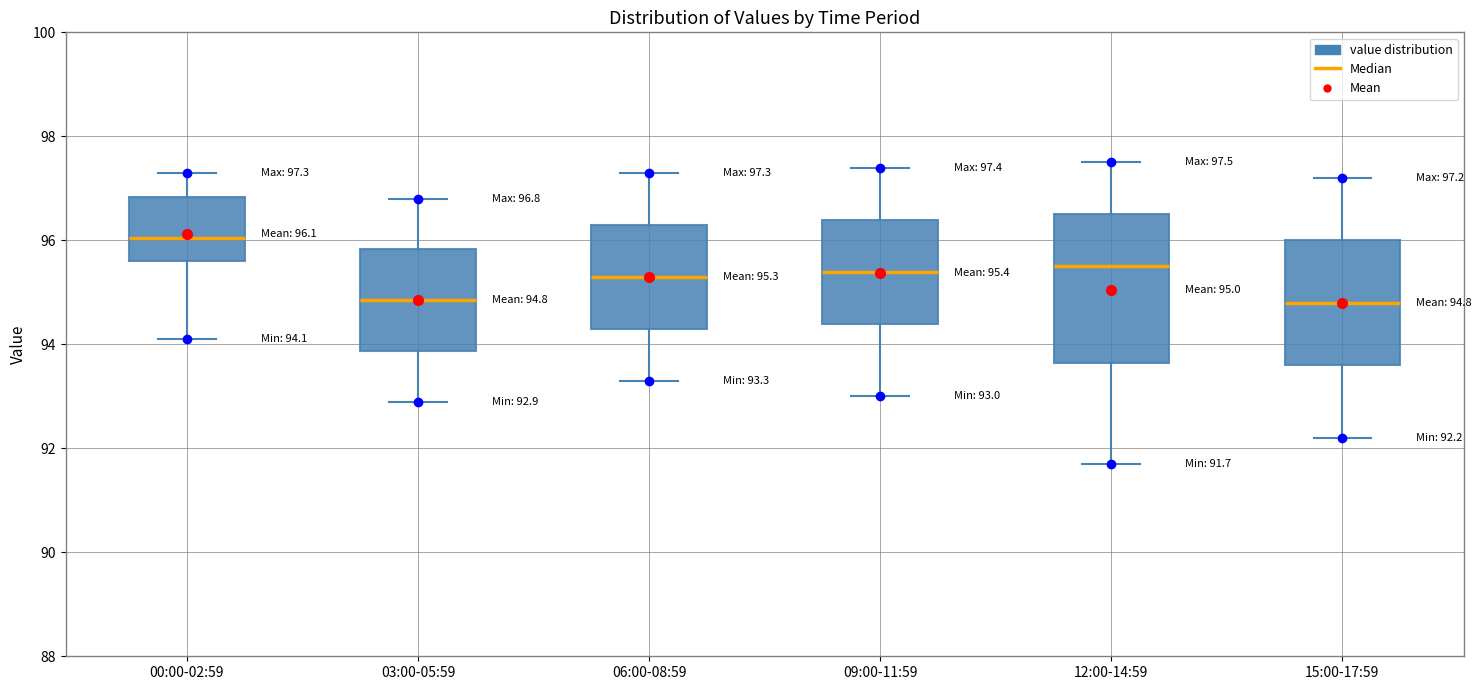

Which box has the highest median line?

00:00-02:59